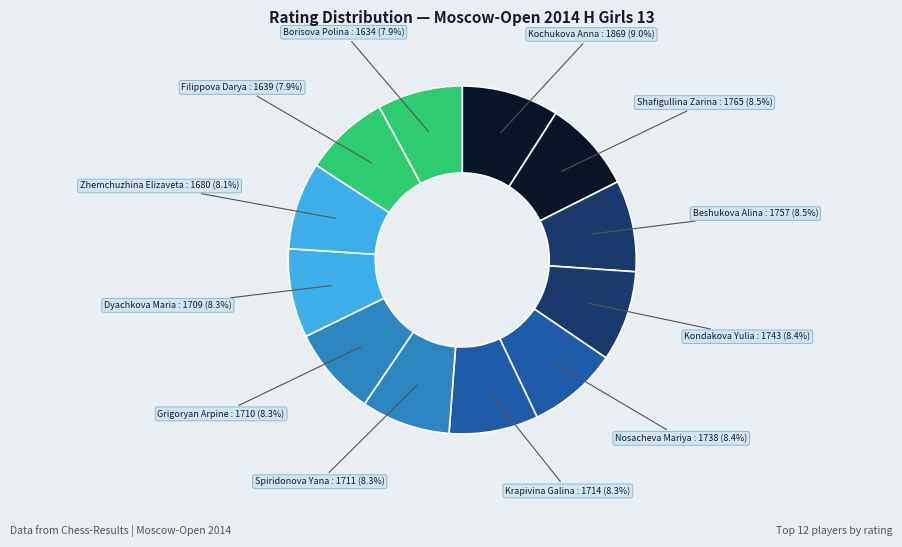

To the nearest percent, what is the average slice percentage?

8%